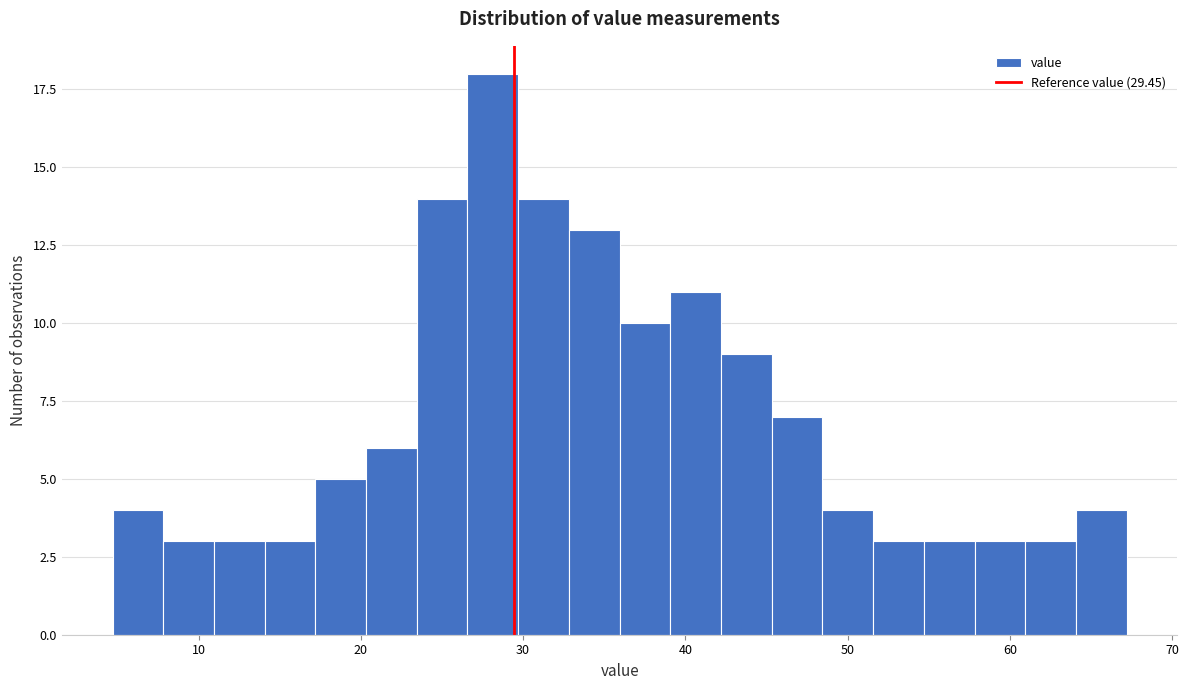

Around what value on the x-axis is the tallest bar? Give the approximate position of its centre, as read against the axis.

28